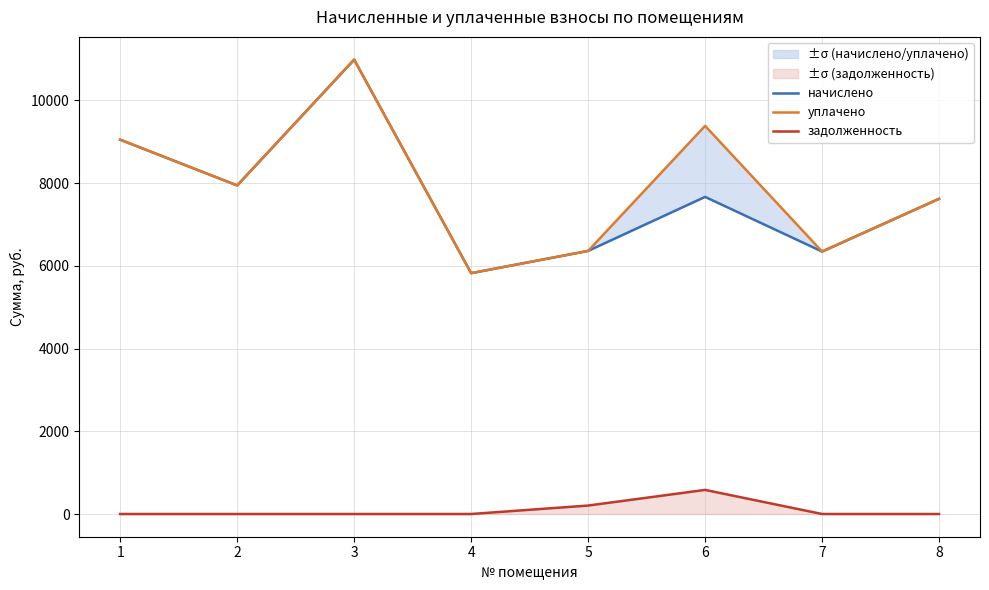

How many interior local peaks does the задолженность series have?

1